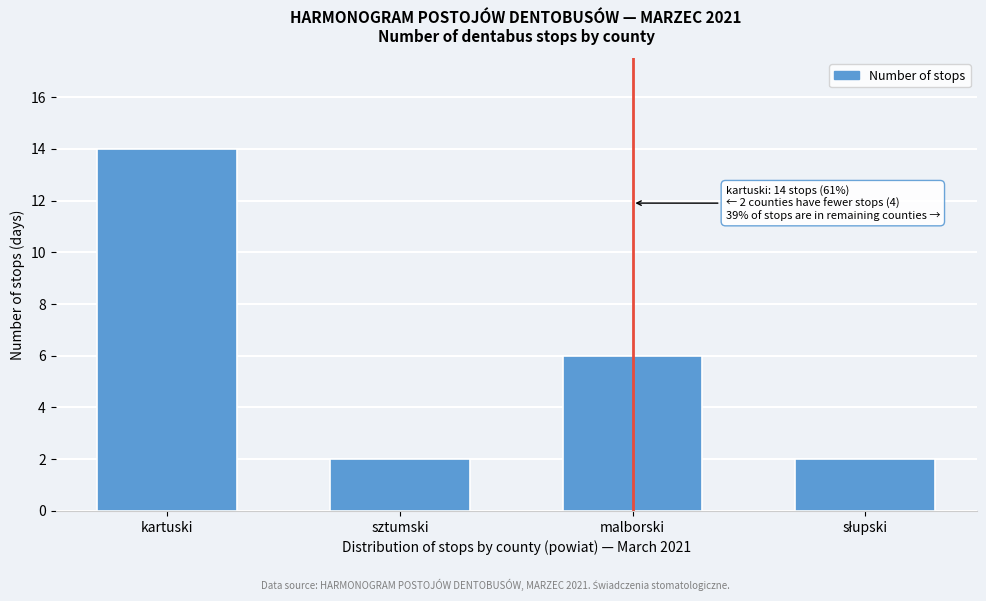

Reading left to right, list all the values displayed in this chart.

14	2	6	2